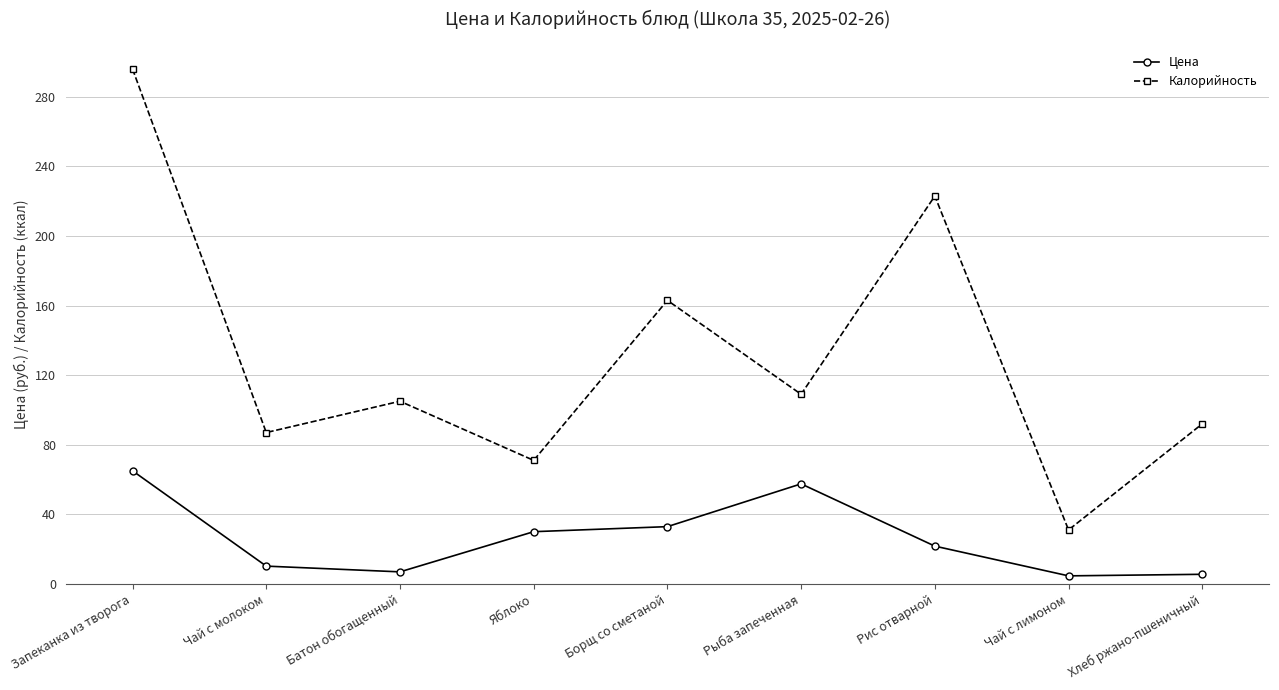

True or false: Калорийность and Цена cross at least once.

False